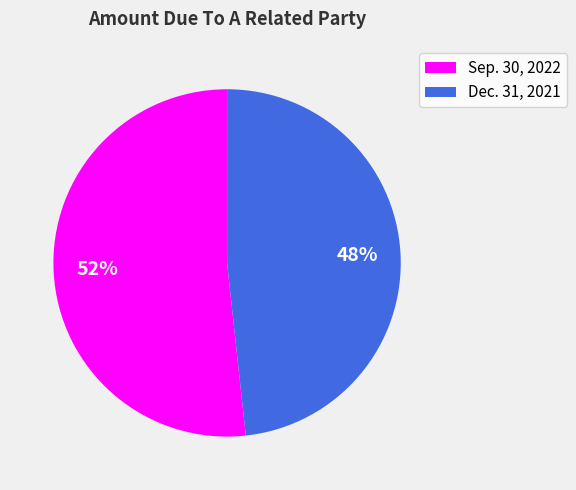

What percentage is the Sep. 30, 2022 slice, to the nearest percent?

52%